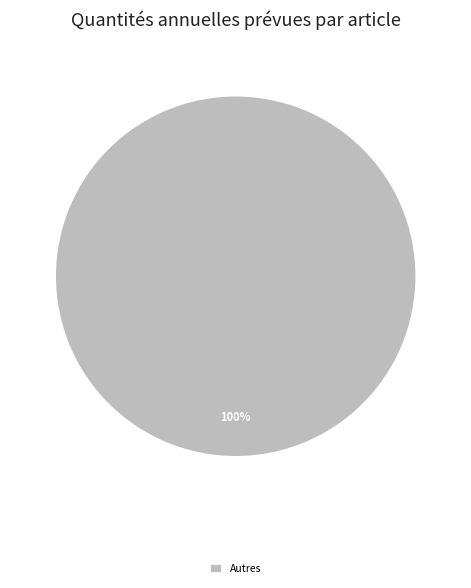

Count the number of slices in the pie.

1